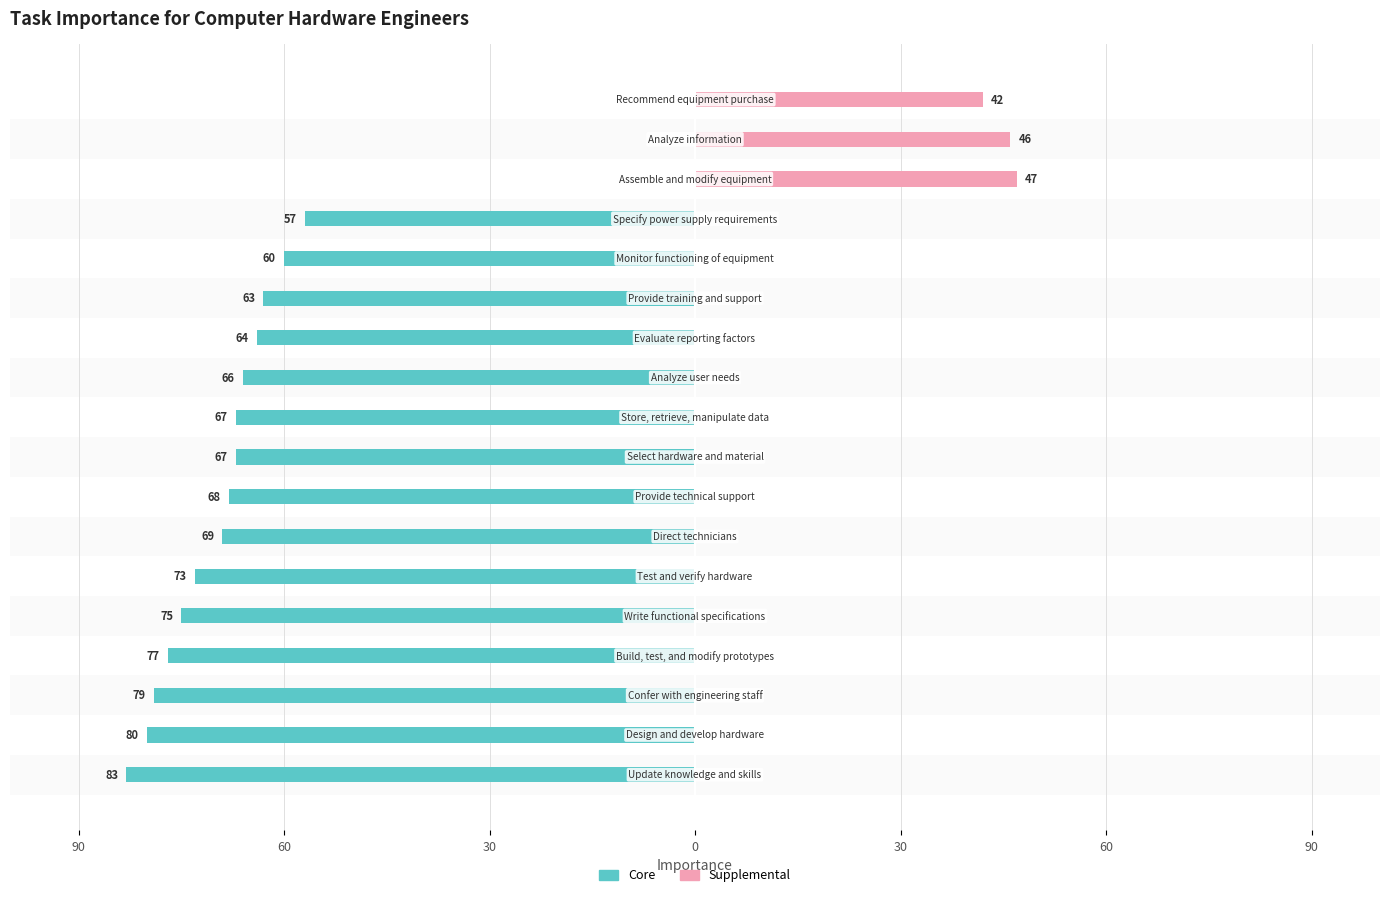

Reading left to right, what are all the values shown in this chart?

Core: -83	-80	-79	-77	-75	-73	-69	-68	-67	-67	-66	-64	-63	-60	-57	0	0	0
Supplemental: 0	0	0	0	0	0	0	0	0	0	0	0	0	0	0	47	46	42